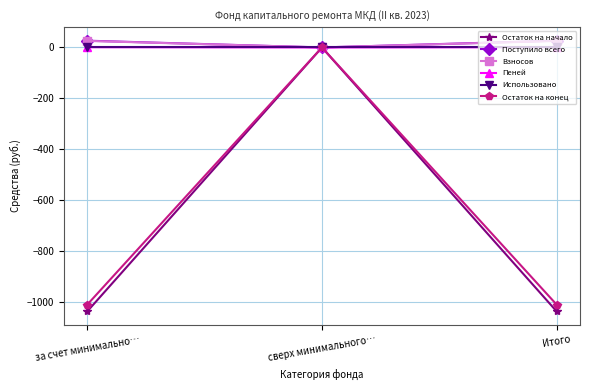

What is the label of the 3rd point from the right?

за счет минимально…